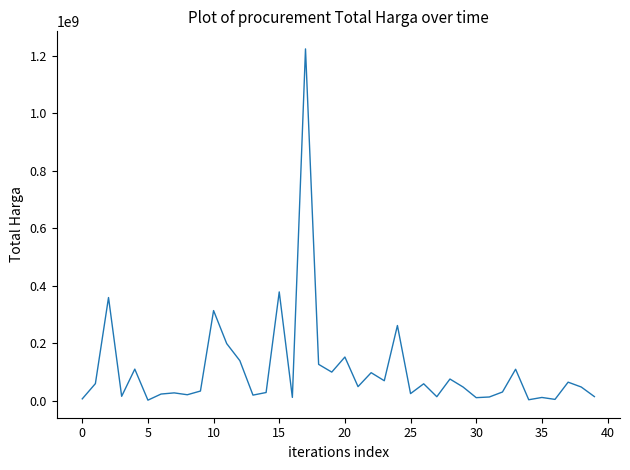

What is the greatest value displayed?

1224682000